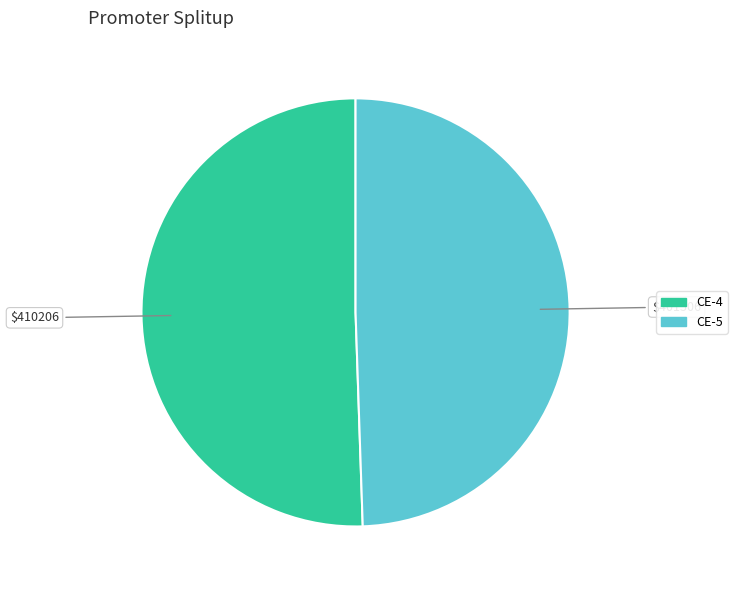

How many segments does this pie chart have?

2